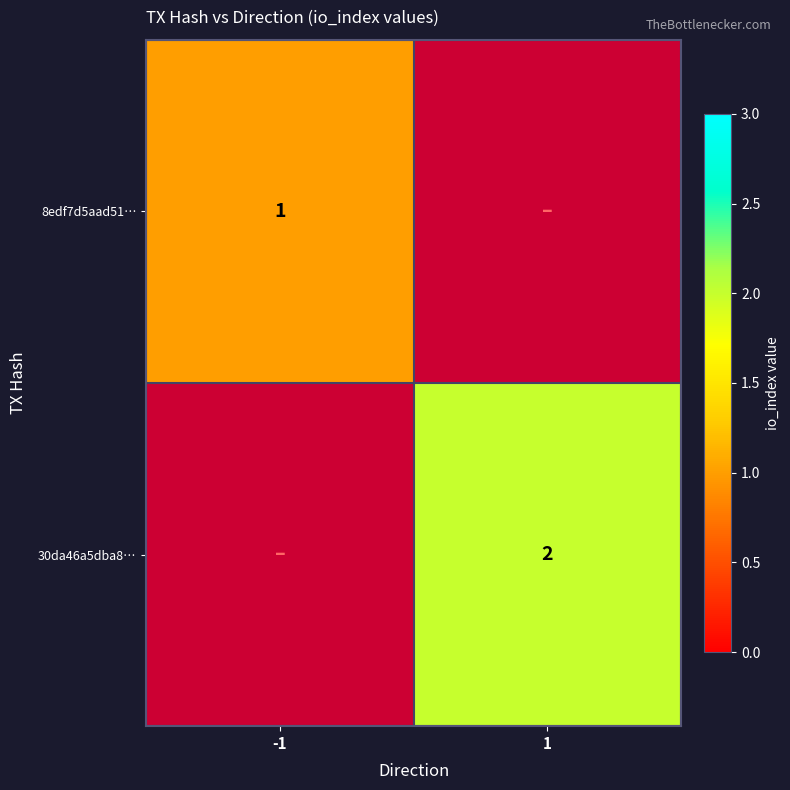

How many categories are shown in the chart?

2